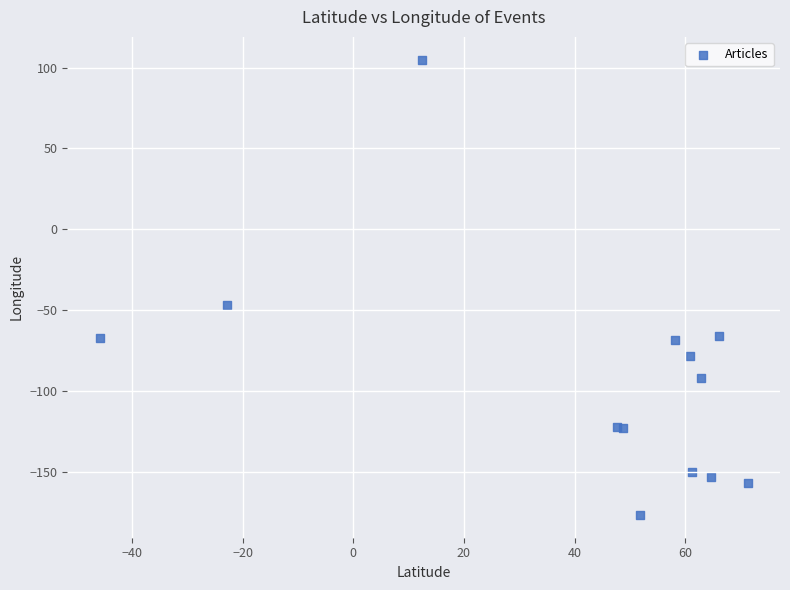

What Y value in the scatter plot is closest to -35?

-47.1